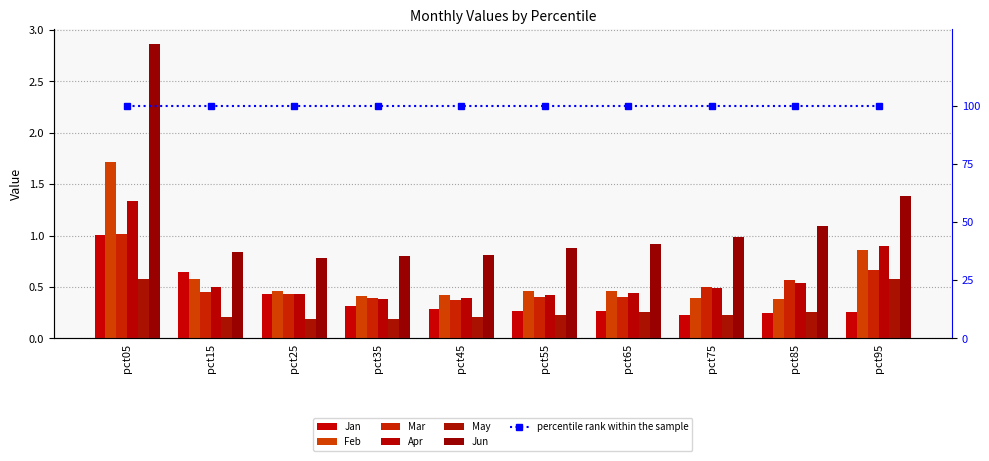

What is the value of the Apr bar at the 5th from the left?

0.4